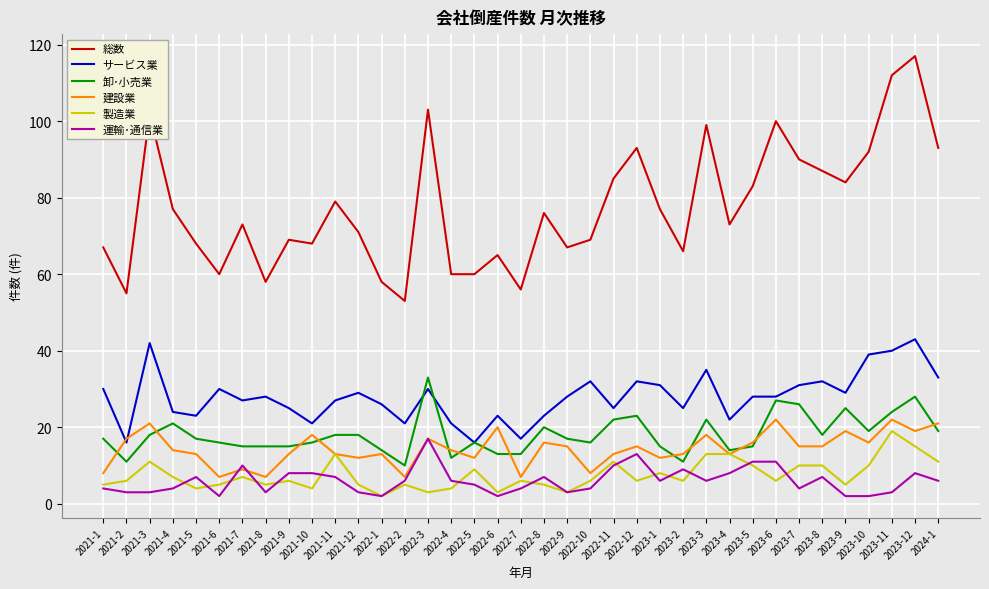

At which label does 総数 reach its minimum?

2022-2